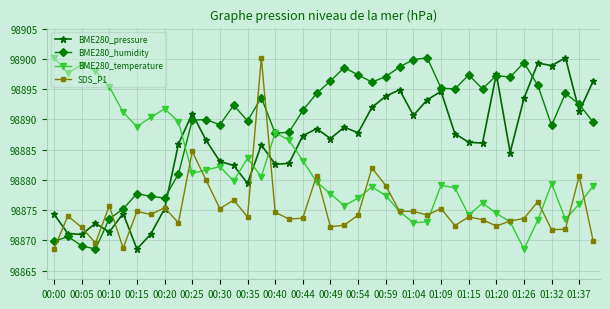

What is the value of the SDS_P1 point at the 40th from the left?

98870.0